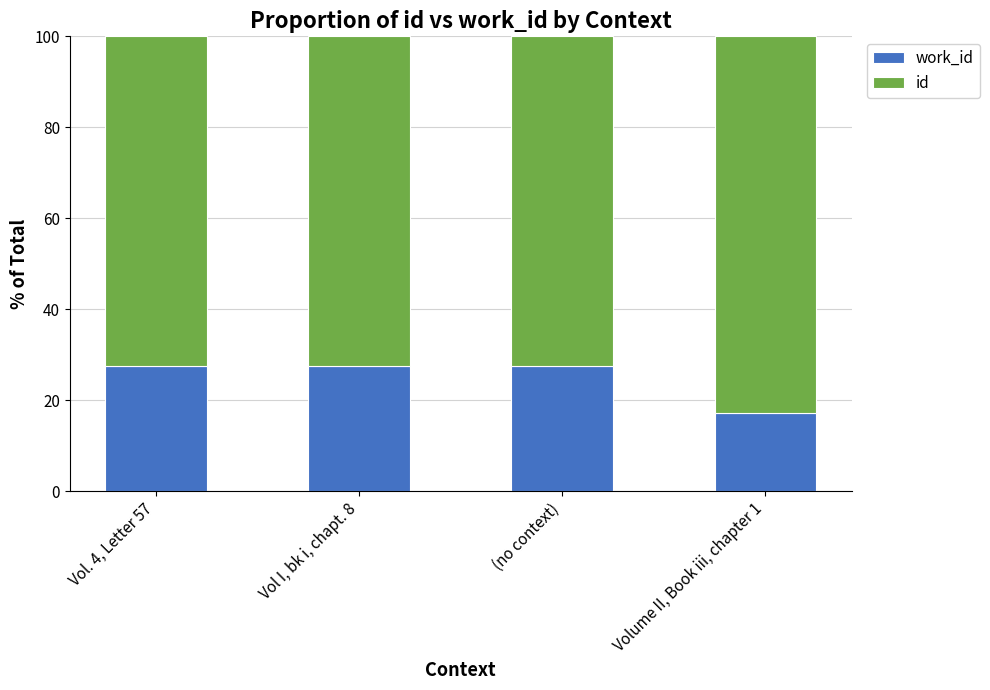

What is the total value across all series at Volume II, Book iii, chapter 1?

100.0